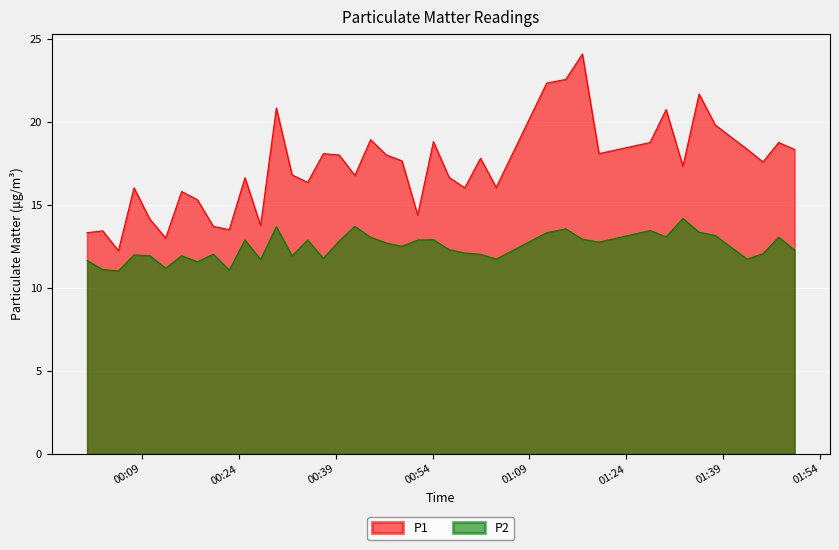

True or false: P1 and P2 intersect in this chart.

False